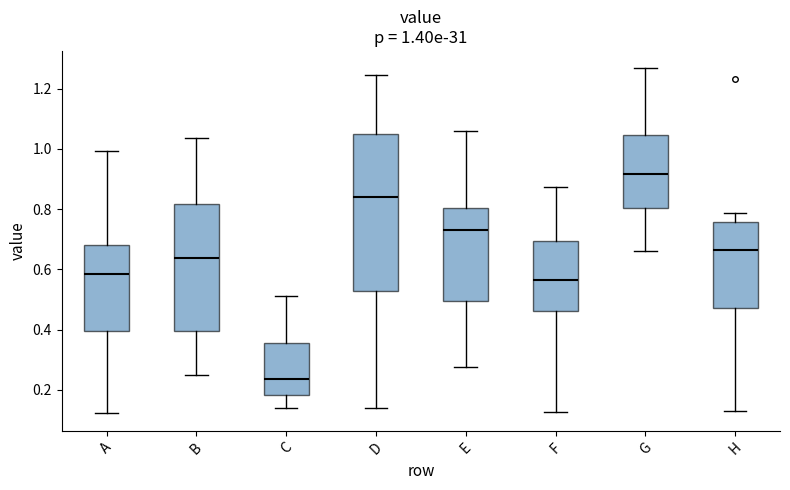

Which box's median line is the lowest?

C